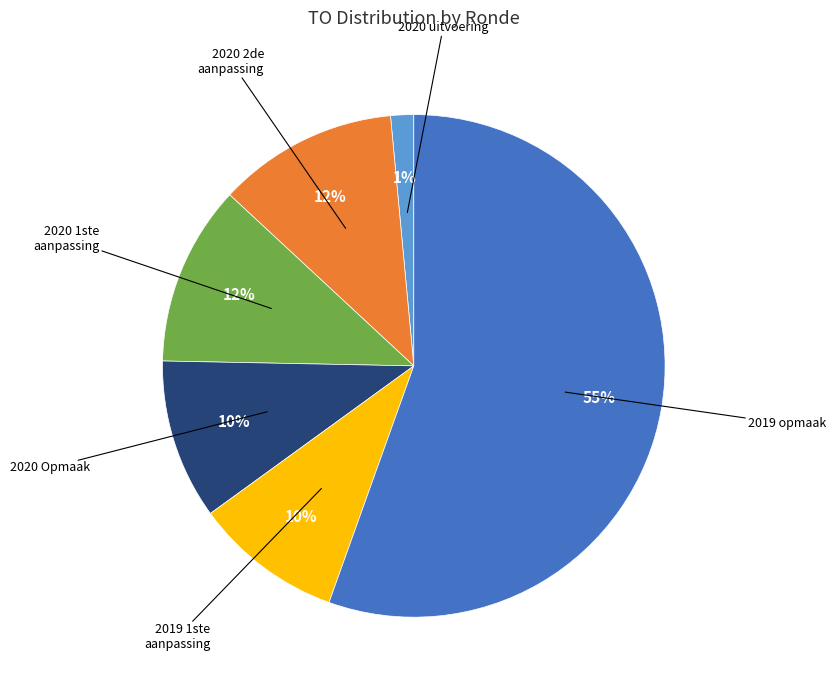

Does any single category account for the majority?

Yes